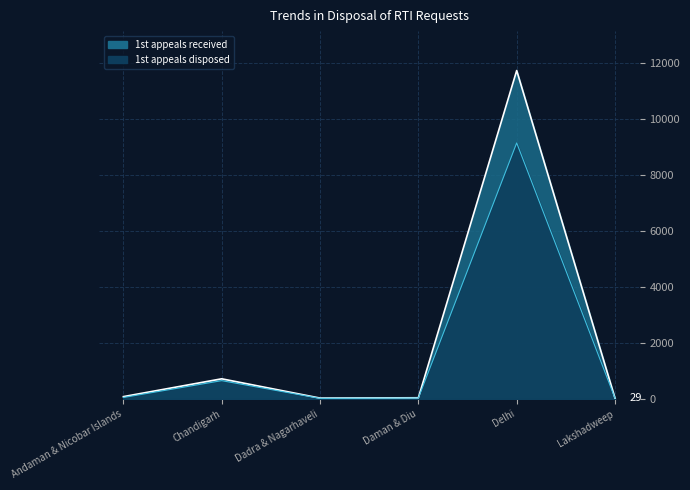

At which label does No. of 1st appeals received reach its peak?

Delhi